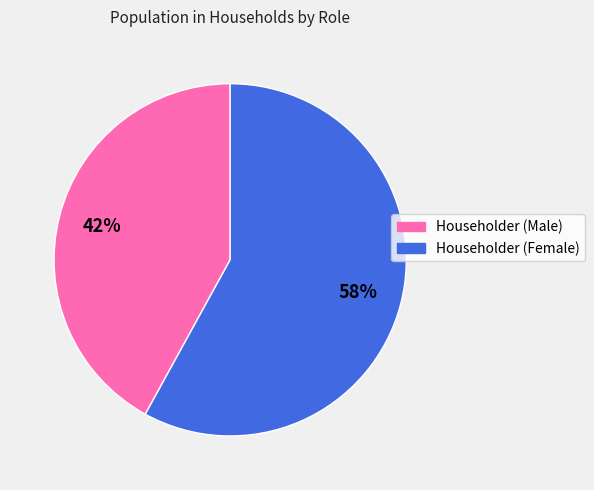

Does Householder (Female) represent more than half of the total?

Yes